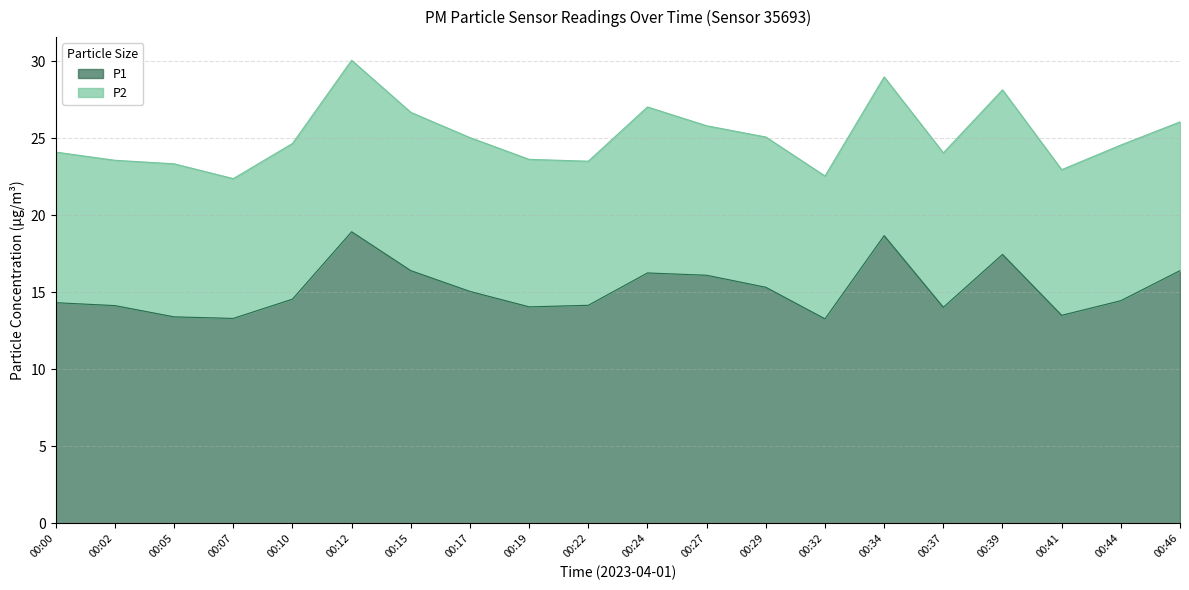

The value of P1 at 00:12 is 32.5. True or false?

False